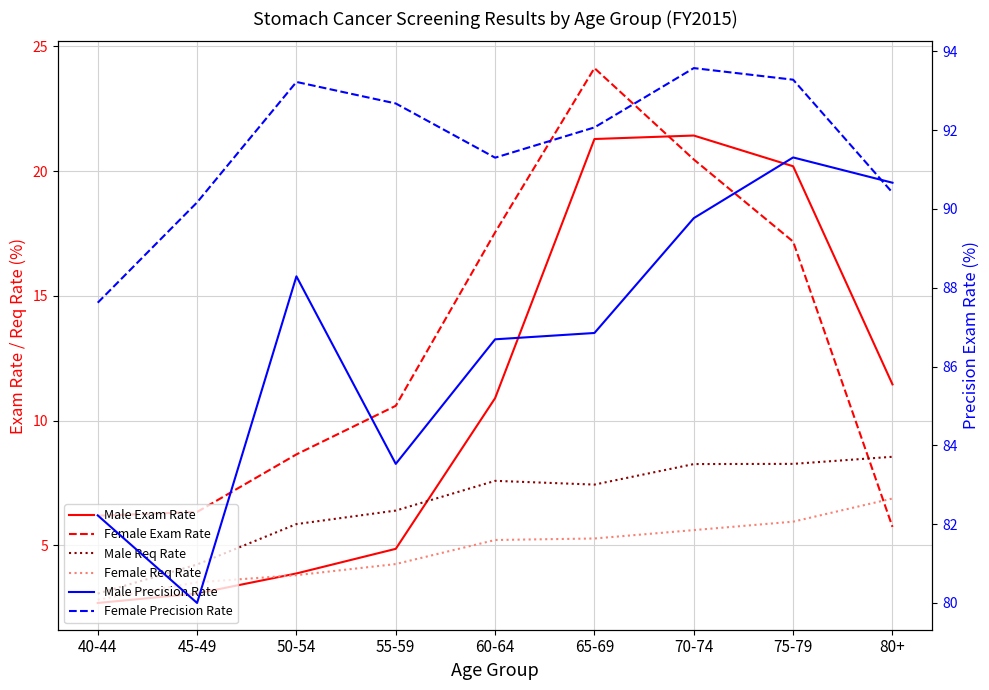

What is the total value across all series at 50-54?

203.7